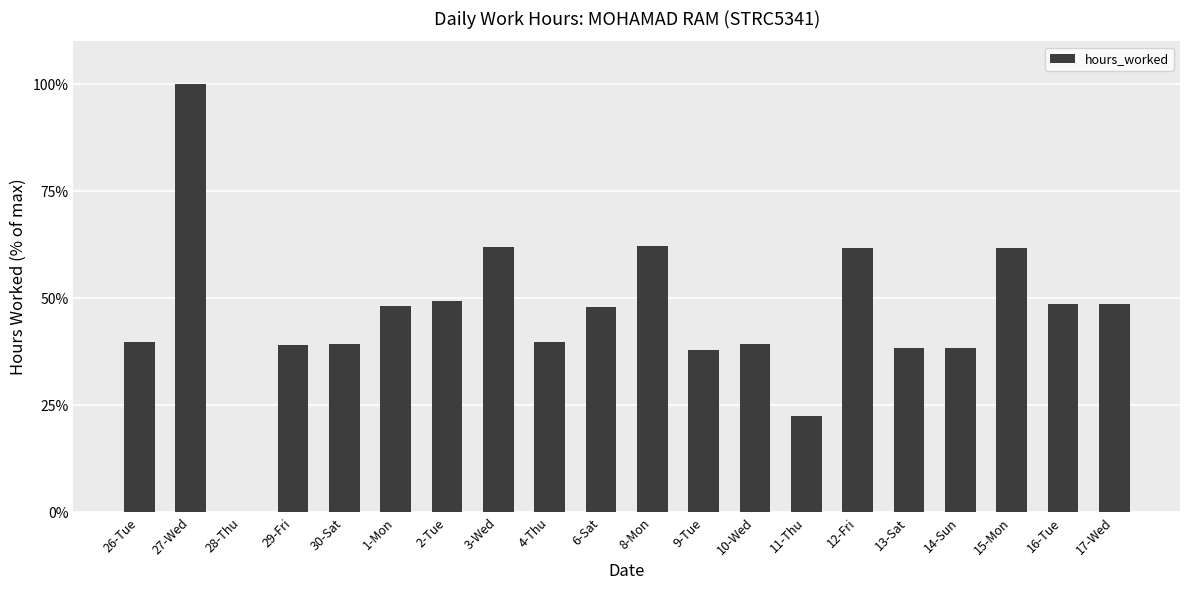

What is the difference between the values at 29-Fri and 13-Sat?

0.7